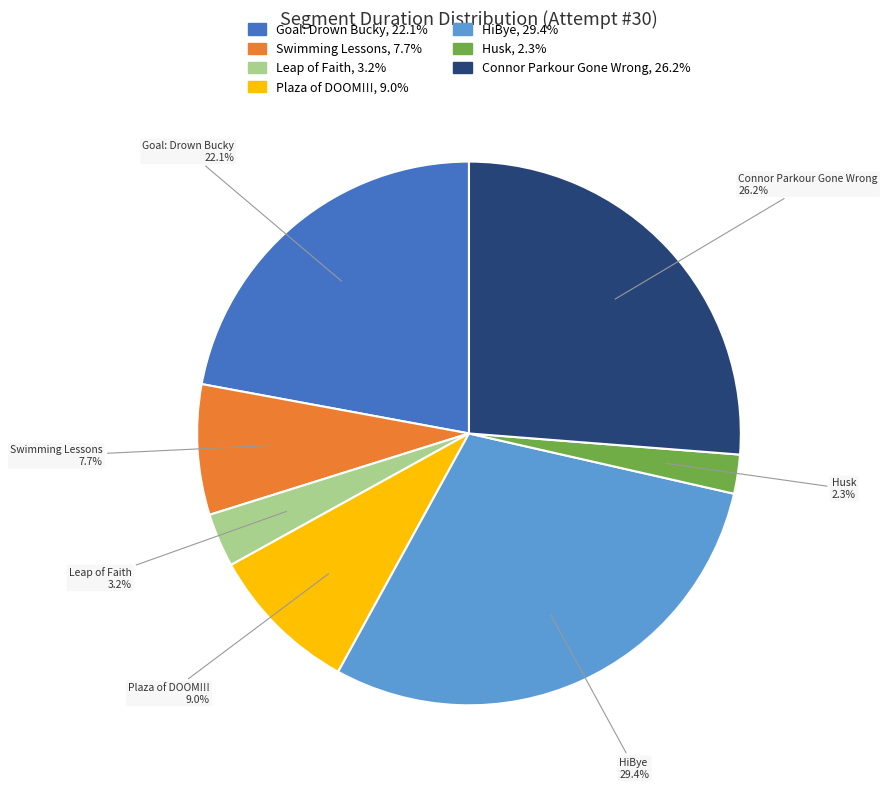

Is there any slice that represents more than half of the pie?

No